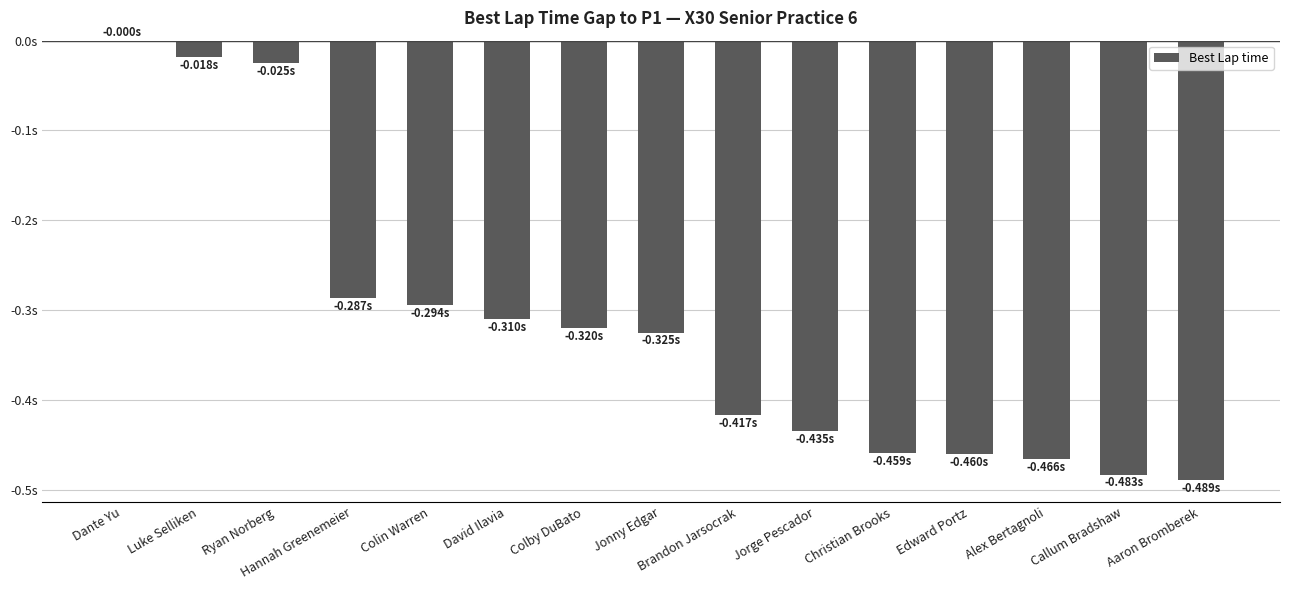

List the labels in order of value, smallest first.

Aaron Bromberek, Callum Bradshaw, Alex Bertagnoli, Edward Portz, Christian Brooks, Jorge Pescador, Brandon Jarsocrak, Jonny Edgar, Colby DuBato, David Ilavia, Colin Warren, Hannah Greenemeier, Ryan Norberg, Luke Selliken, Dante Yu